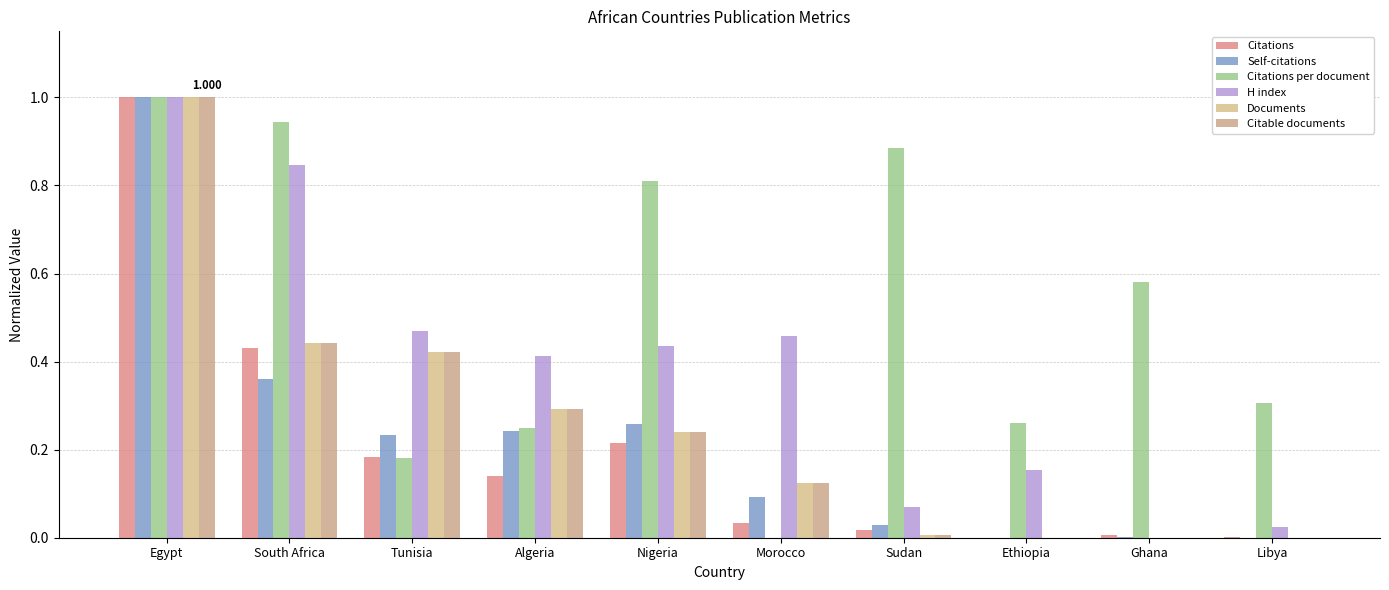

Which has a higher value, Ghana or Libya?

Ghana